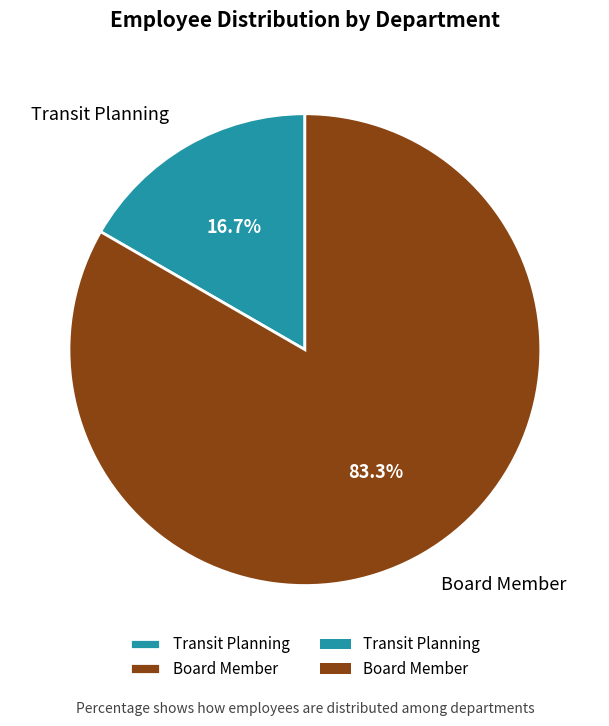

What percentage do Transit Planning and Board Member together represent?

100.0%